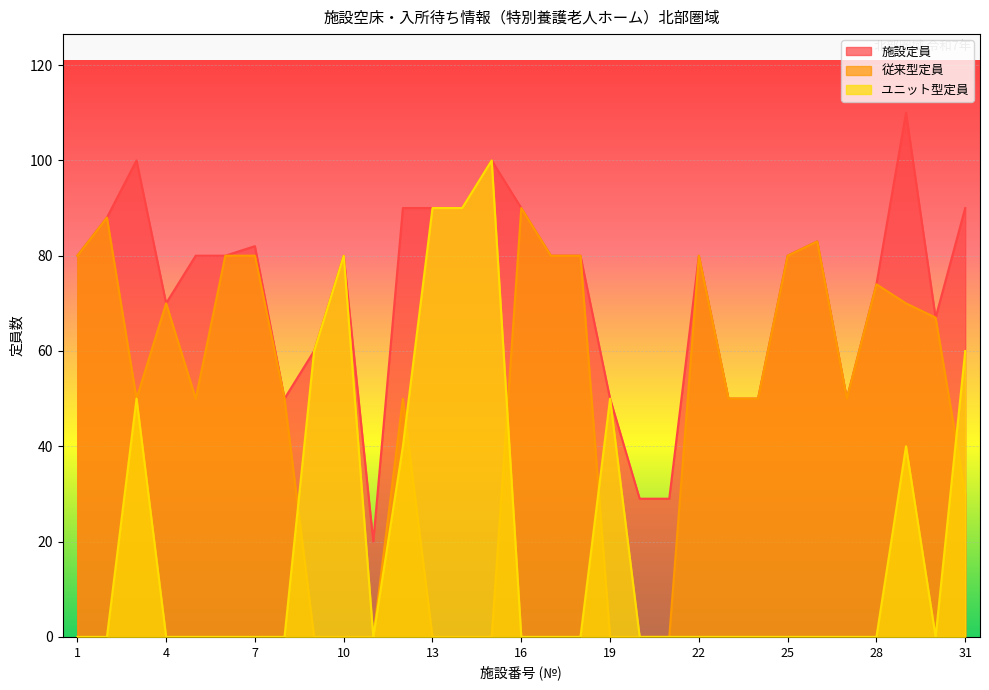

What is the spread (max minus min) of values at 2?

88